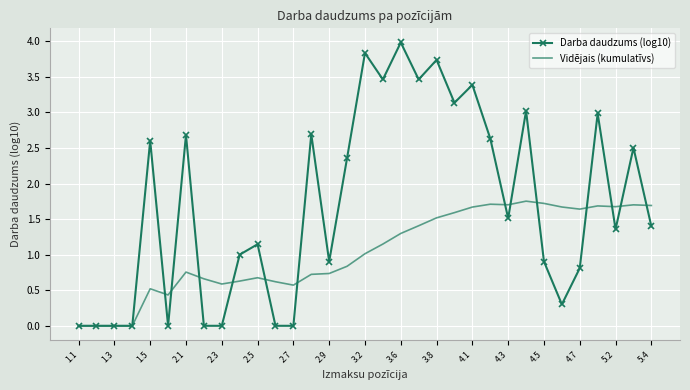

What is the highest value of the Darba daudzums (log10) series?

4.0